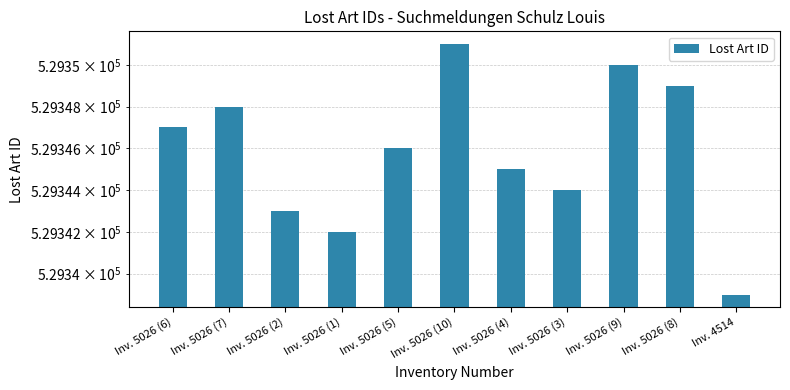

Rank the categories by value from lowest to highest.

Inv. 4514, Inv. 5026 (1), Inv. 5026 (2), Inv. 5026 (3), Inv. 5026 (4), Inv. 5026 (5), Inv. 5026 (6), Inv. 5026 (7), Inv. 5026 (8), Inv. 5026 (9), Inv. 5026 (10)